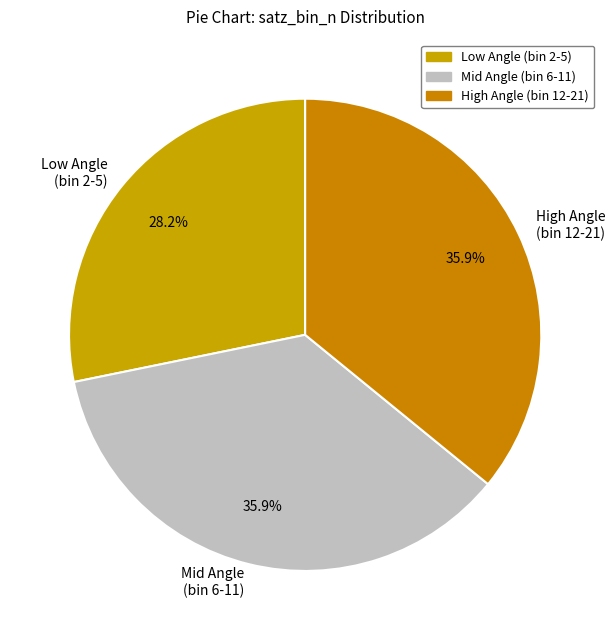

Approximately how many times larger is the value at High Angle (bin 12-21) compared to Low Angle (bin 2-5)?

1.3